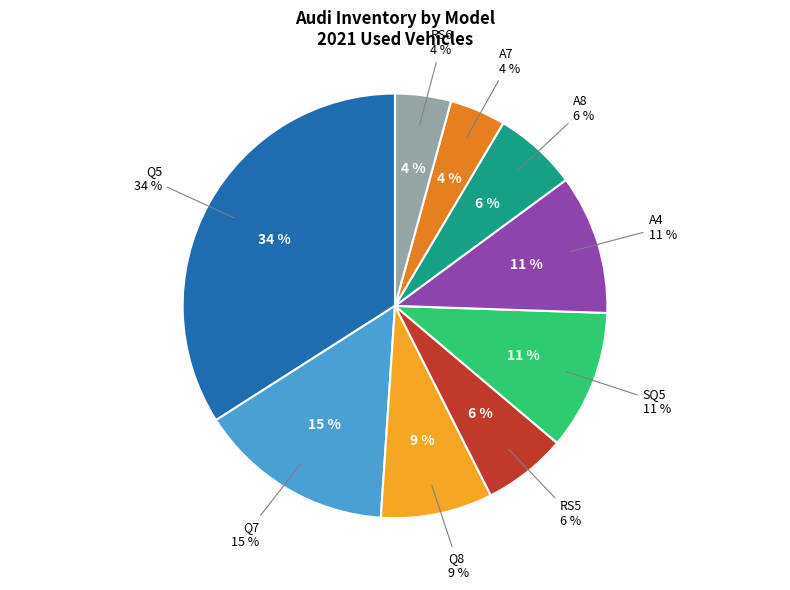

Which category has the biggest portion of the pie?

Q5